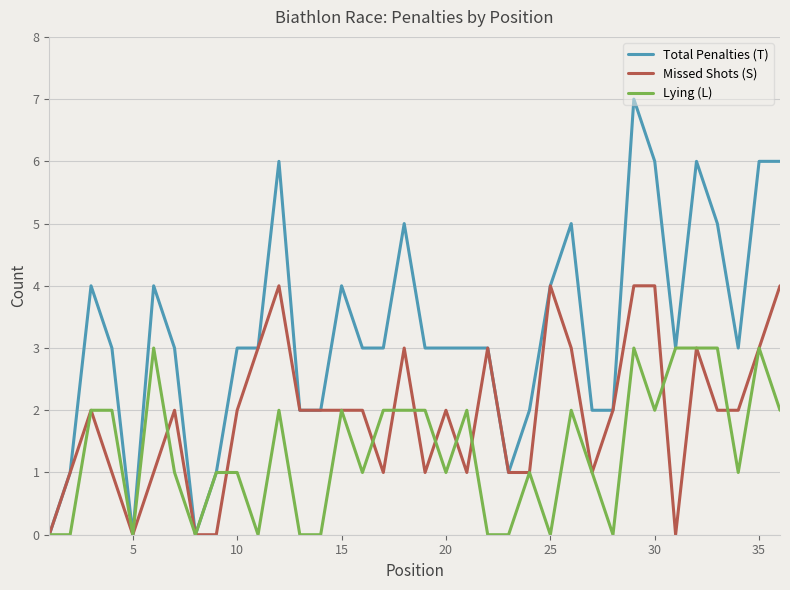

List the series in order of their overall mean, highest first.

Total Penalties (T), Missed Shots (S), Lying (L)